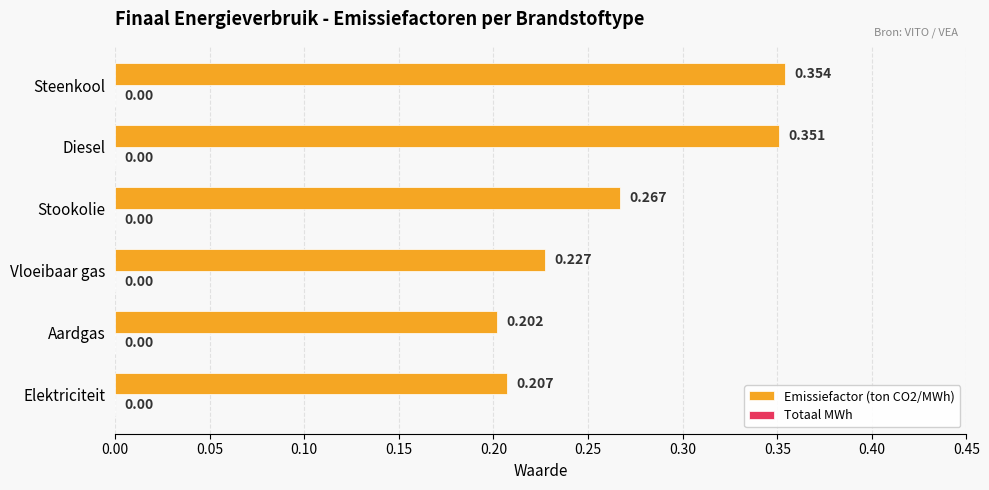

Between Steenkool and Stookolie, which is larger?

Steenkool